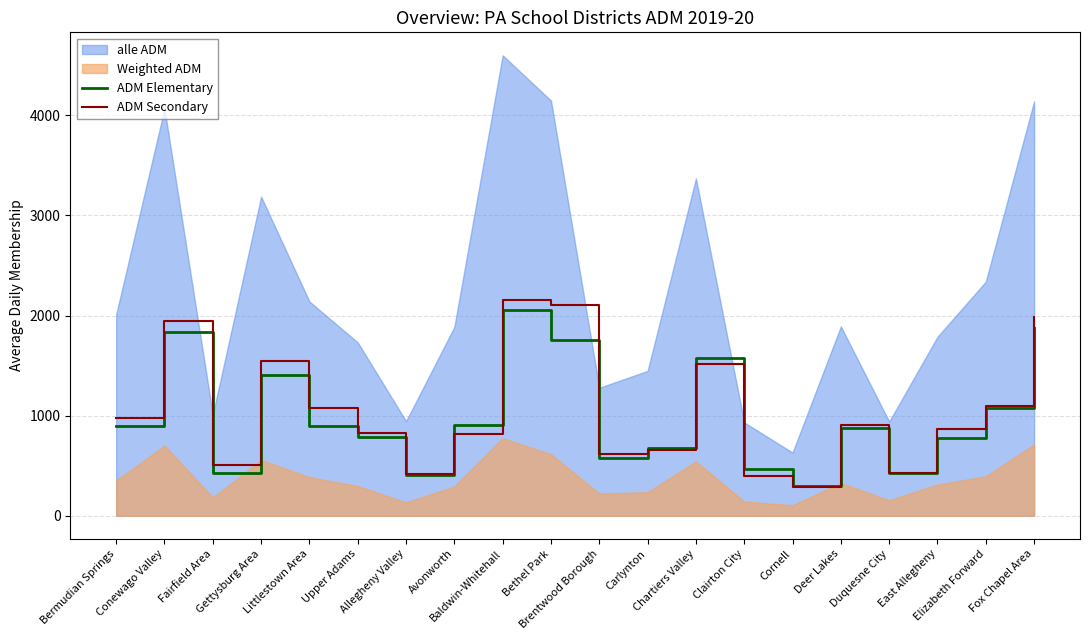

Is it true that ADM Elementary equals 903.7 at Avonworth?

True